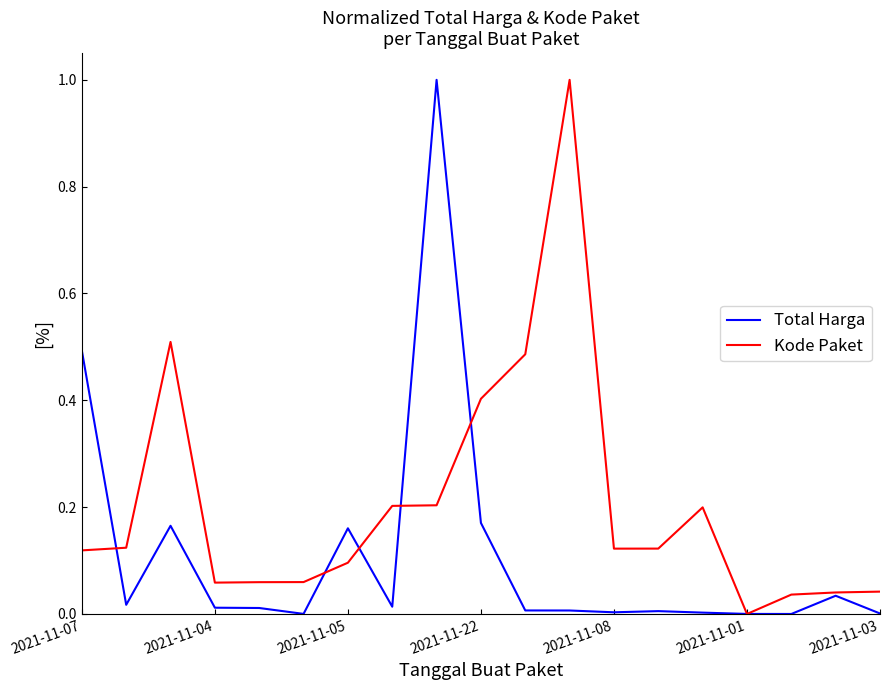

Count the number of data series in this chart.

2